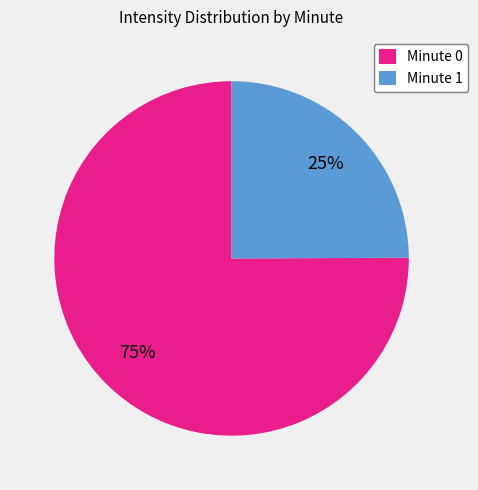

Does any single category account for the majority?

Yes